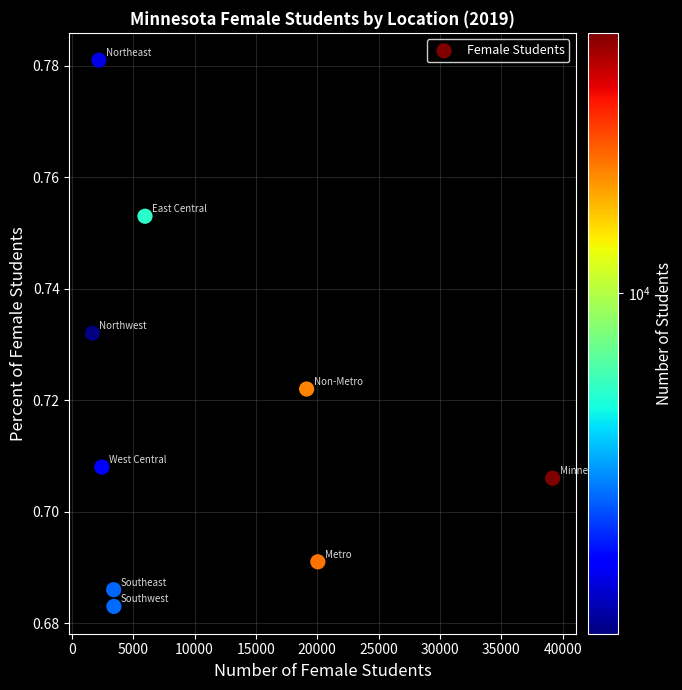

What is the average X value?

10833.8